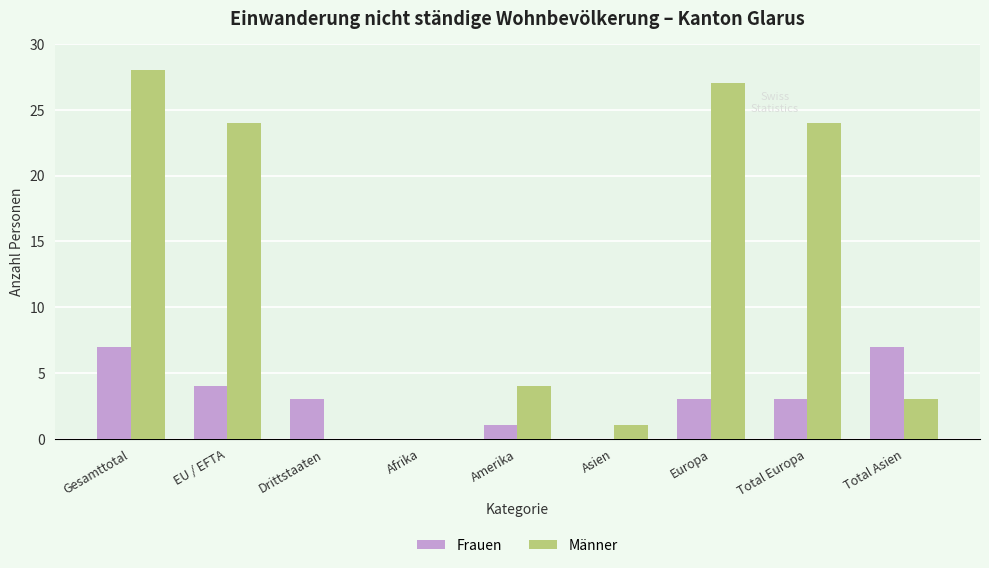

What value does the Frauen series have at Drittstaaten?

3